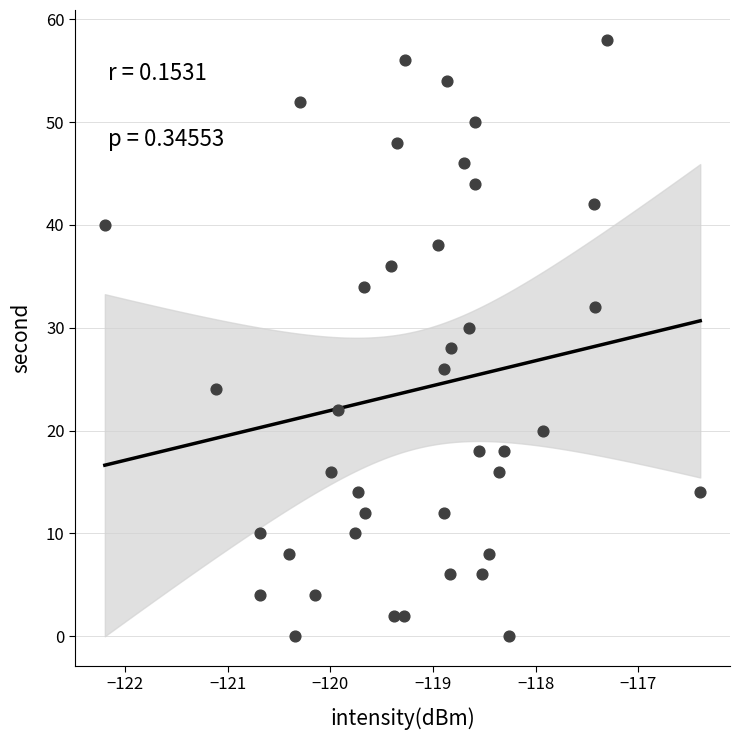

What is the range of Y values (max minus min)?

58